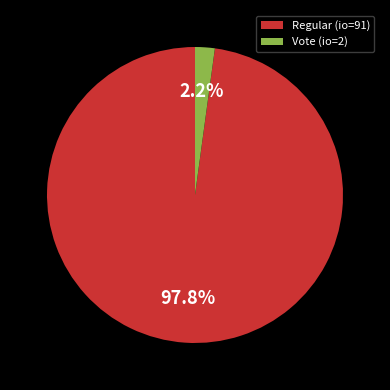

Which slice is the smallest?

Vote (io=2)